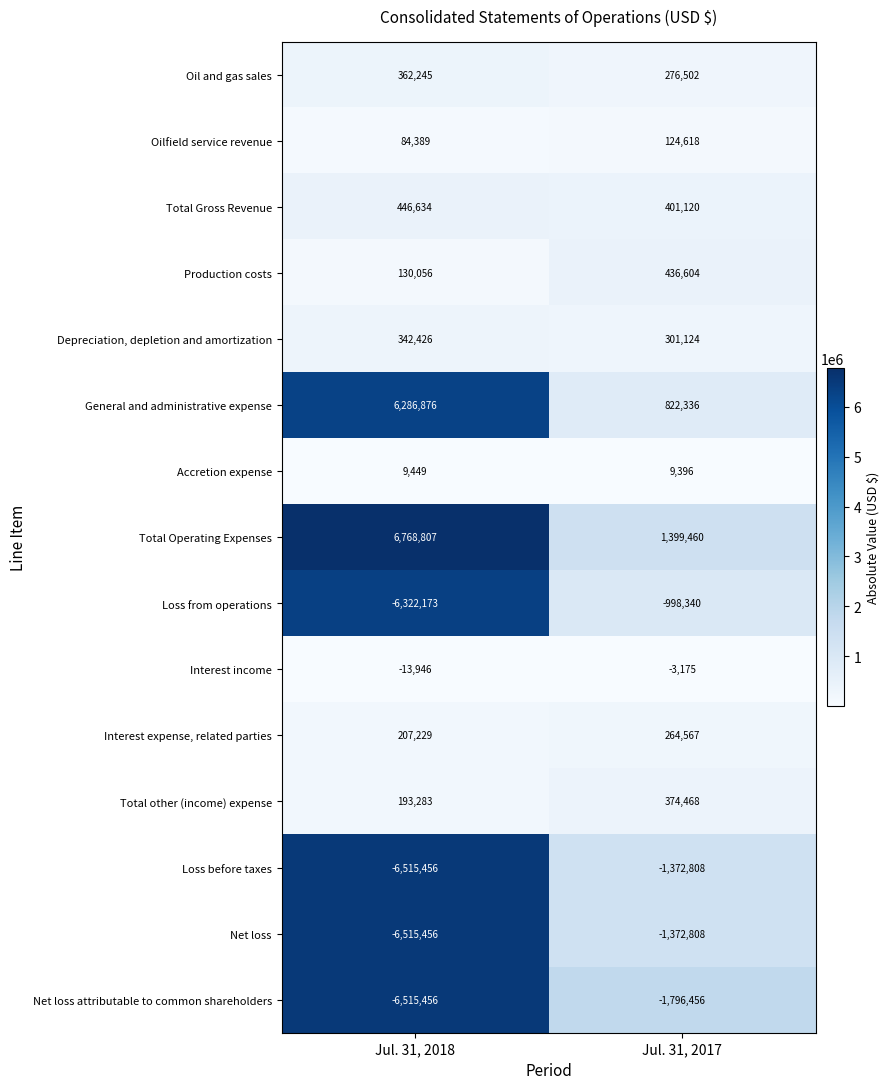

Count the number of categories in the chart.

2